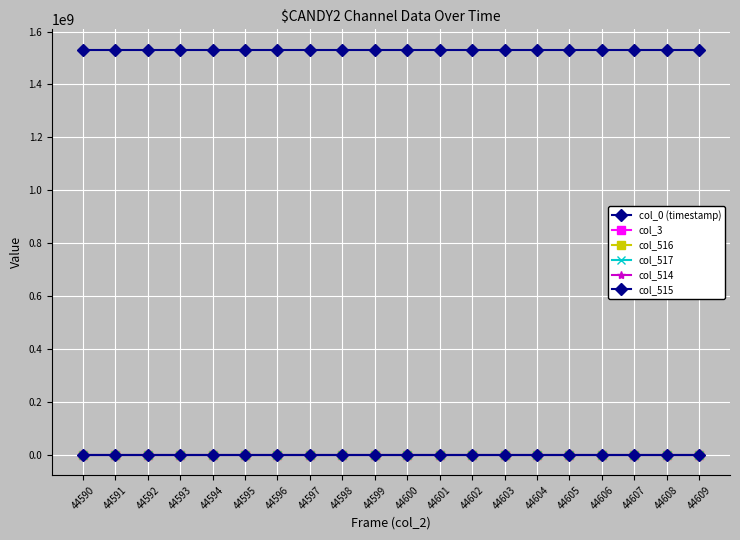

At which category does col_514 reach its first local valley?

44593